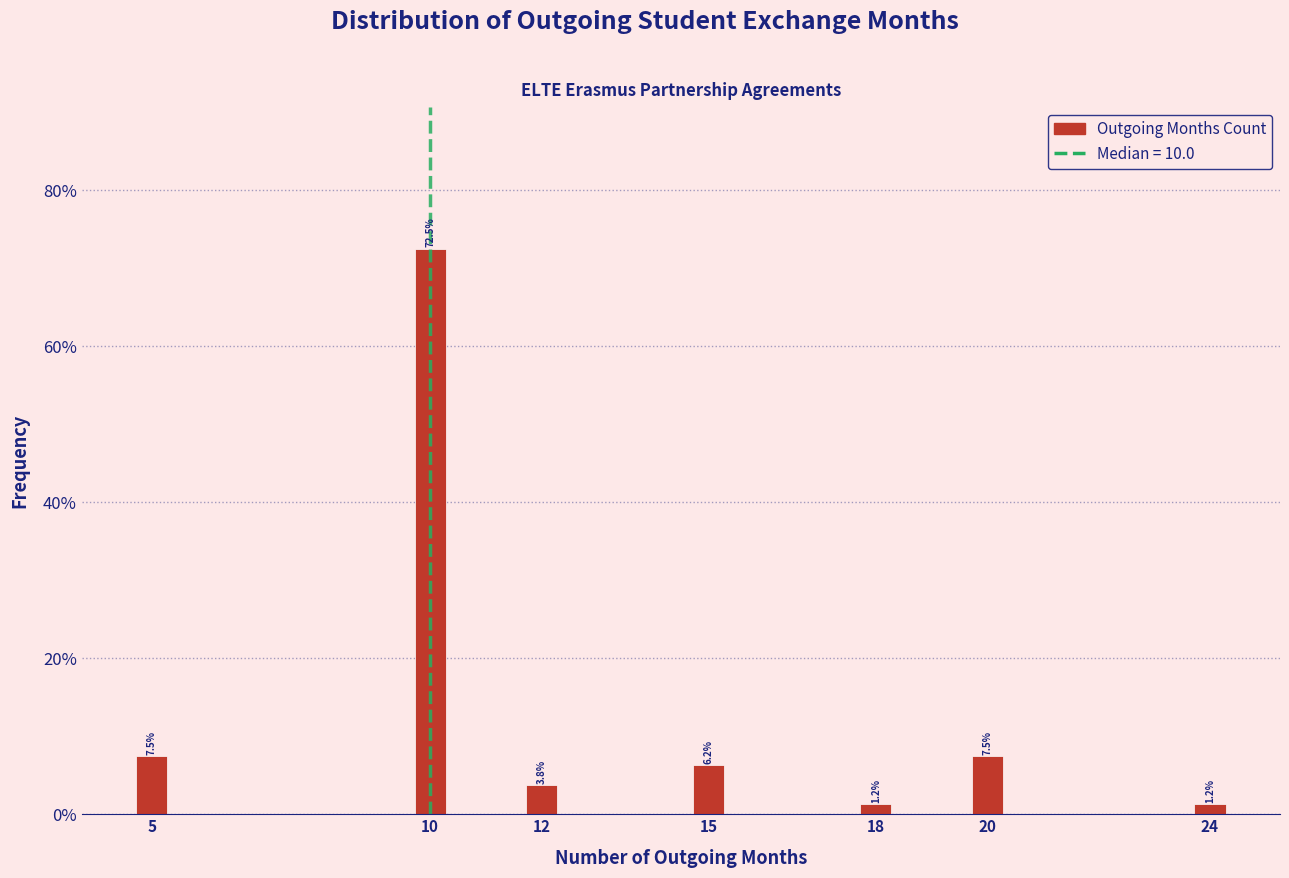

What is the greatest value displayed?

72.5